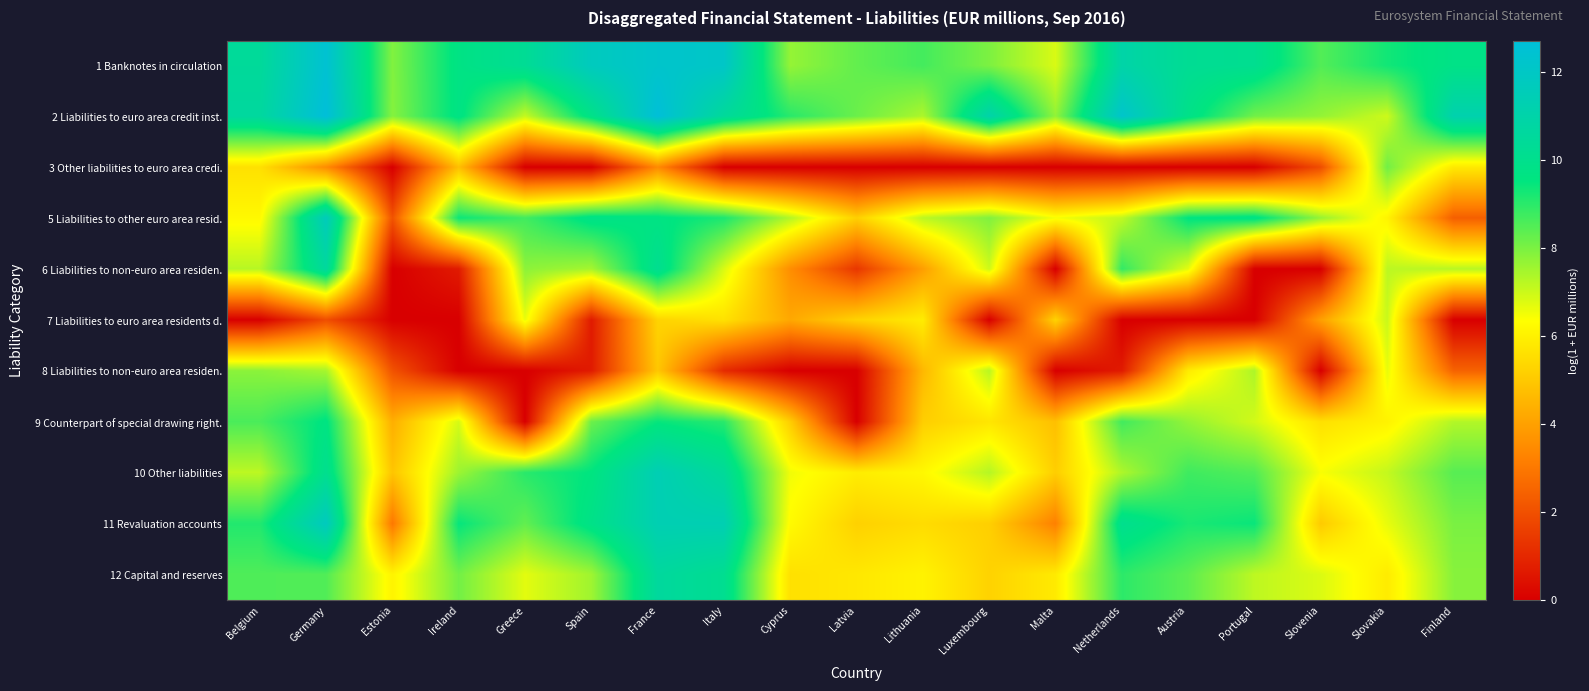

Rank the series at Finland from highest to lowest value.

2 Liabilities to euro area credit inst., 1 Banknotes in circulation, 10 Other liabilities, 11 Revaluation accounts, 12 Capital and reserves, 9 Counterpart of special drawing right., 6 Liabilities to non-euro area residen., 3 Other liabilities to euro area credi., 8 Liabilities to non-euro area residen., 5 Liabilities to other euro area resid., 7 Liabilities to euro area residents d.